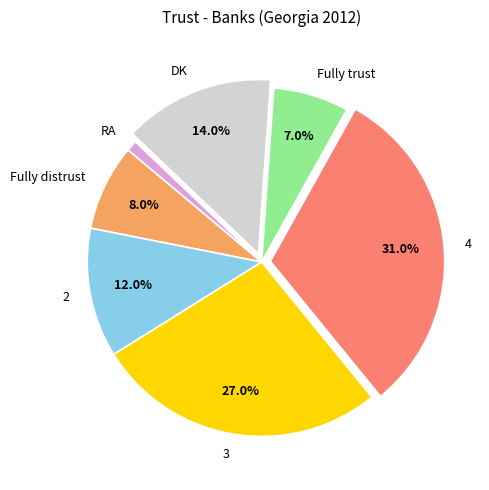

To the nearest percent, what is the difference between the largest and smallest slice percentages?

30%